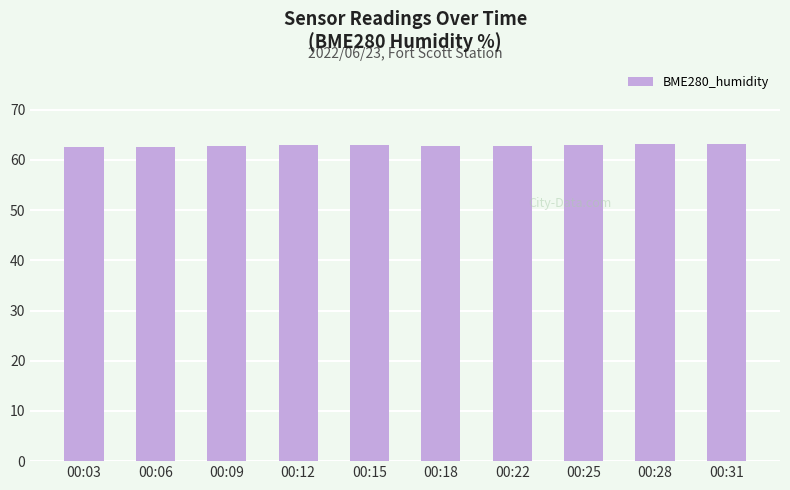

True or false: the data shows 33.0 at 00:09.

False